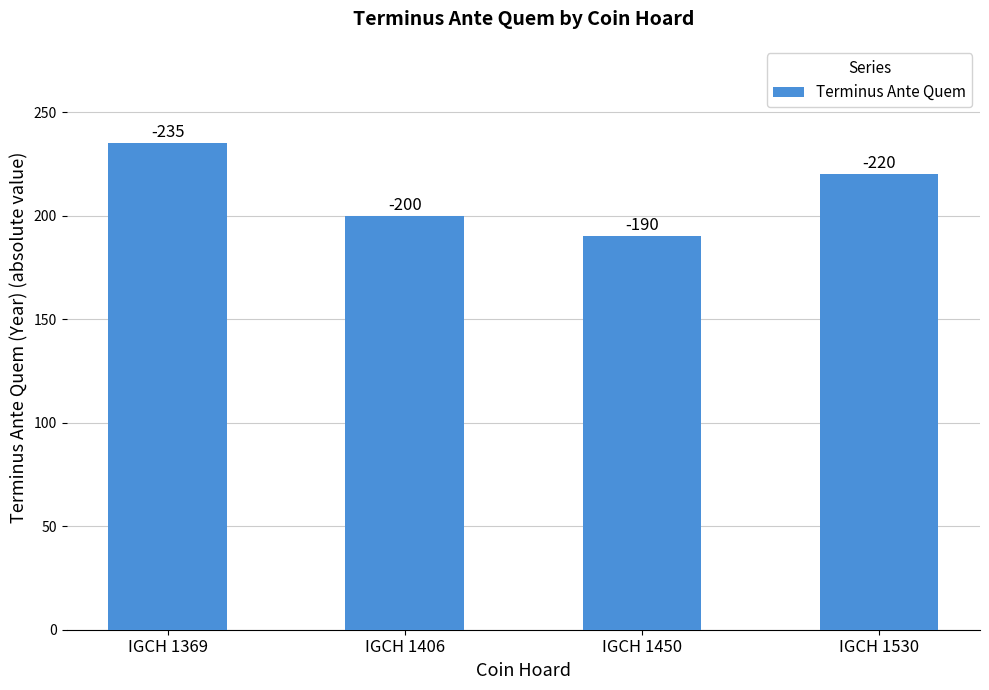

What is the difference between the maximum and second lowest values?

35